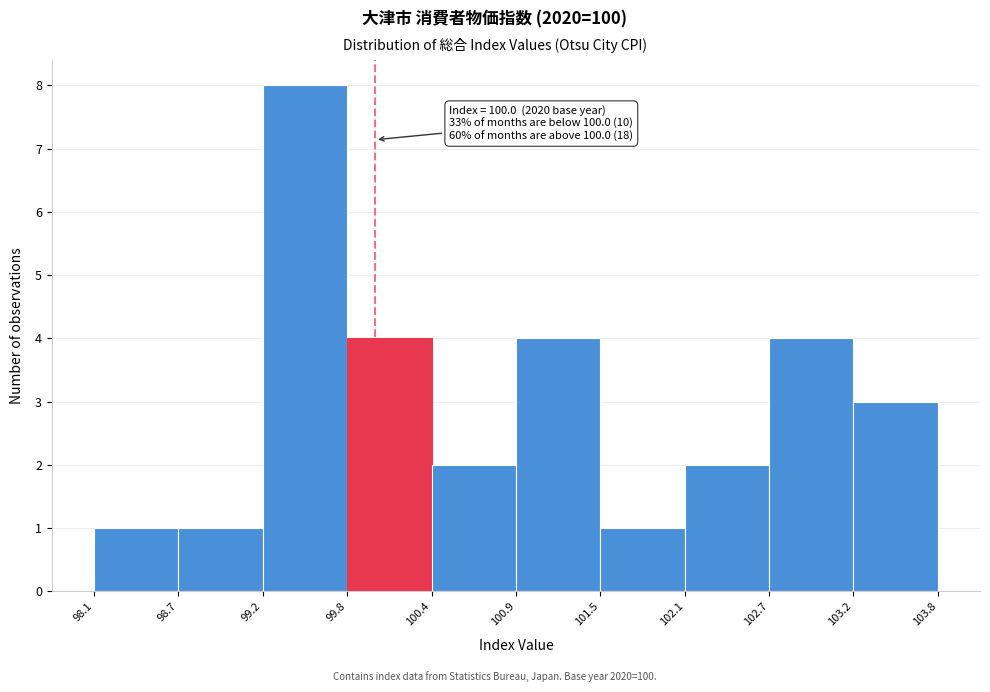

Which range on the x-axis has the tallest bar?

99.2 to 99.8